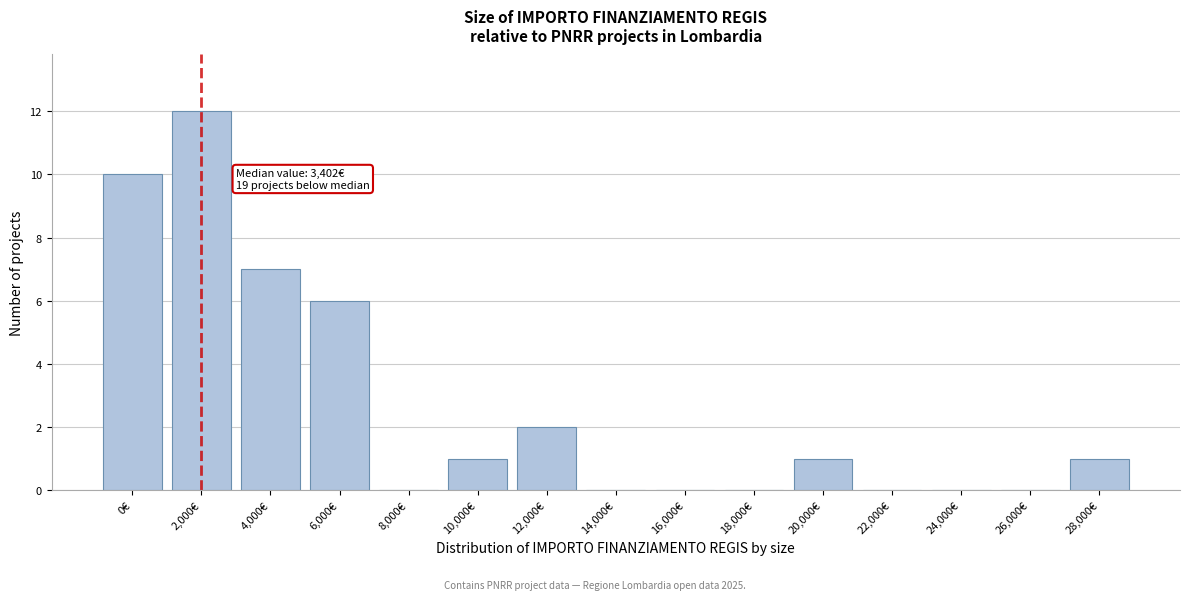

Reading left to right, list all the values displayed in this chart.

0€=10	2,000€=12	4,000€=7	6,000€=6	8,000€=0	10,000€=1	12,000€=2	14,000€=0	16,000€=0	18,000€=0	20,000€=1	22,000€=0	24,000€=0	26,000€=0	28,000€=1